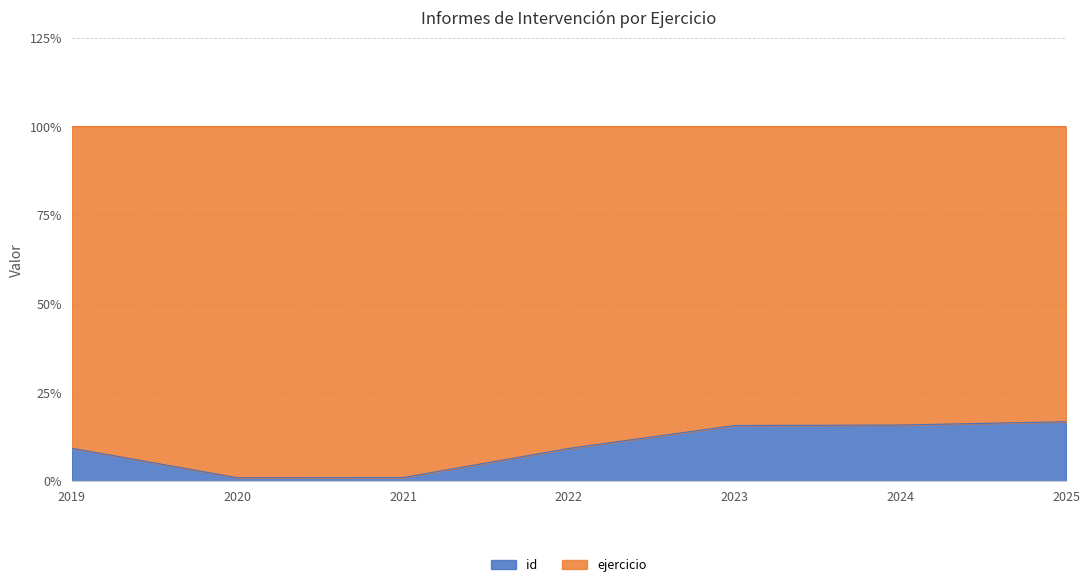

What is the difference between the maximum and minimum values?

15.8